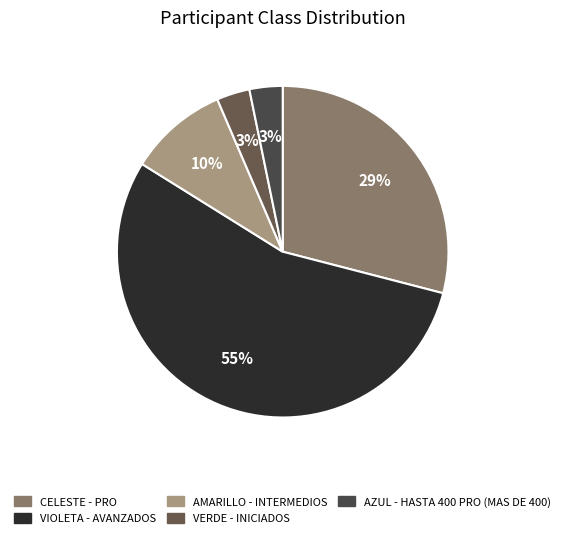

To the nearest percent, what percentage of the pie is AMARILLO - INTERMEDIOS?

10%